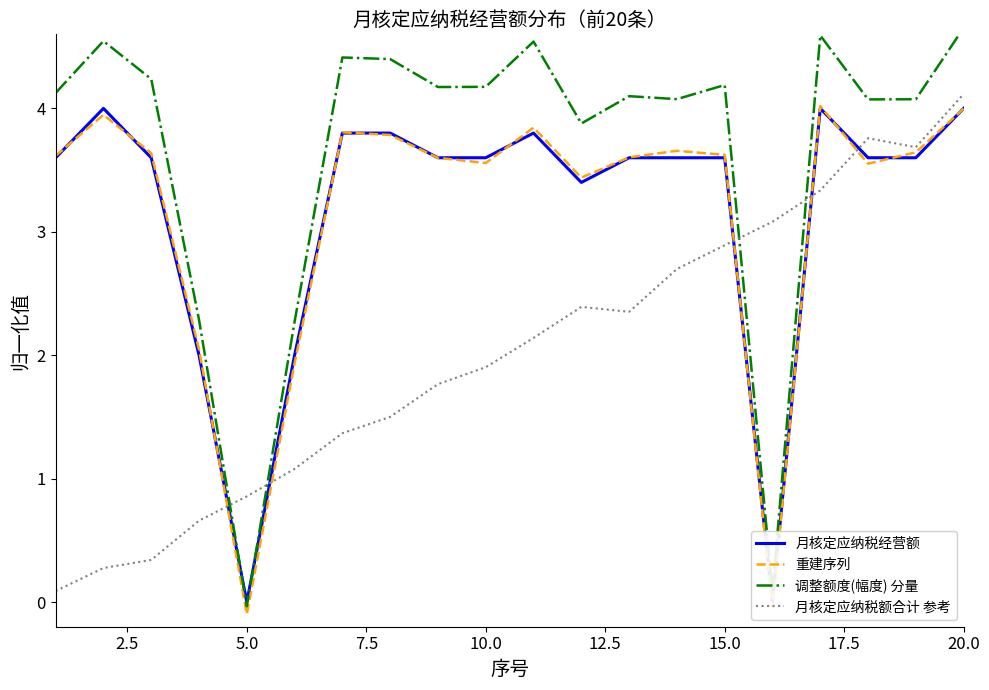

What value does the 重建序列 series have at 10.0?

3.6